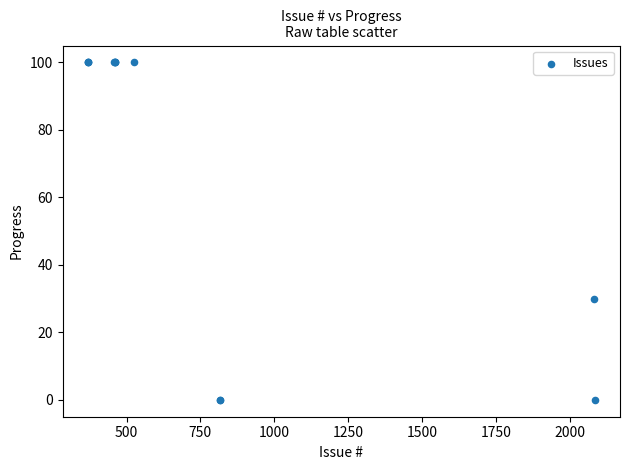

What Y value in the scatter plot is closest to 50?

30